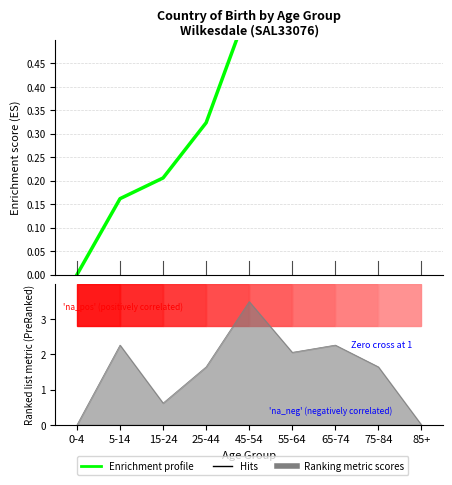

True or false: there are more than 2 points higher than both neighbors.

False